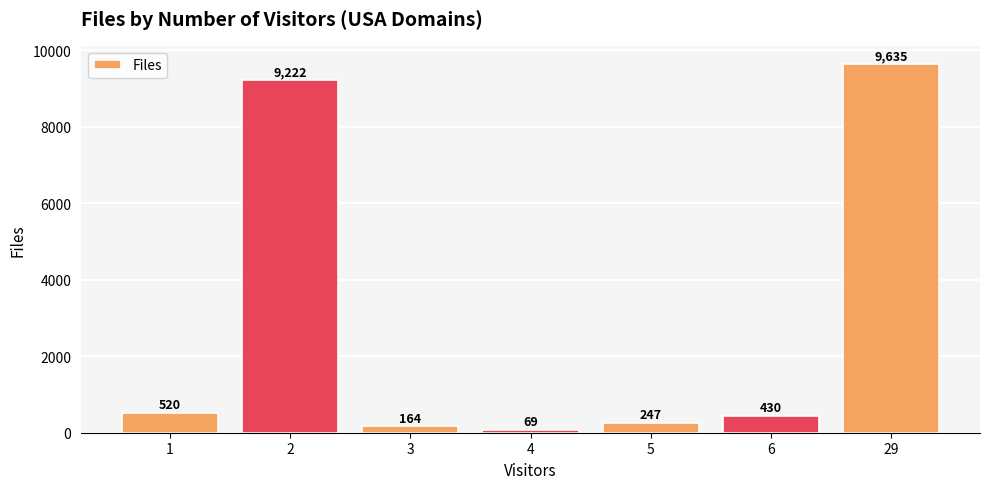

Rank the categories by value from highest to lowest.

29, 2, 1, 6, 5, 3, 4